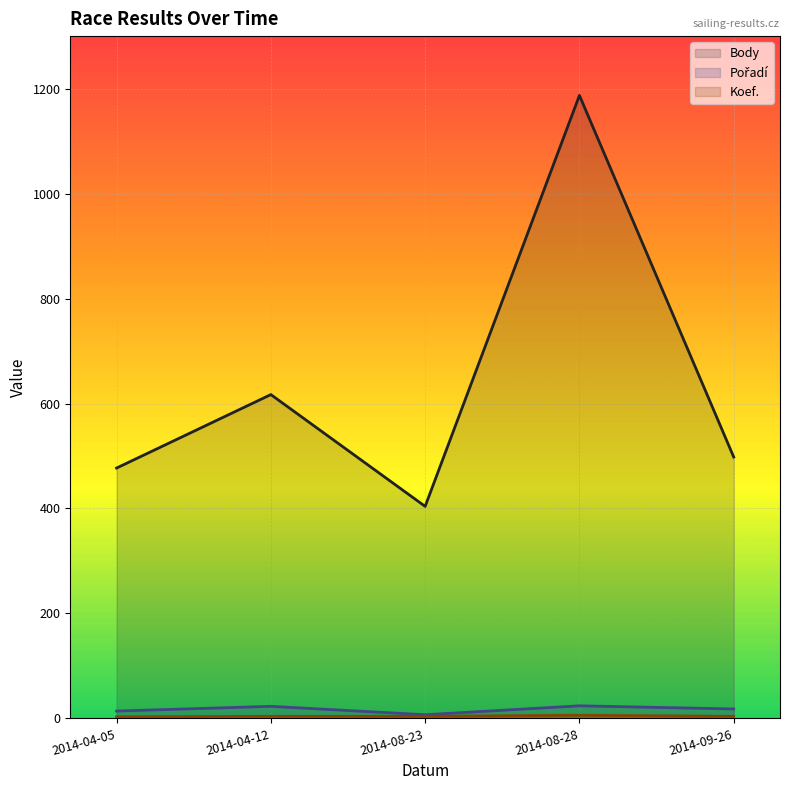

Which series changed the most between 2014-04-05 and 2014-08-23?

Body